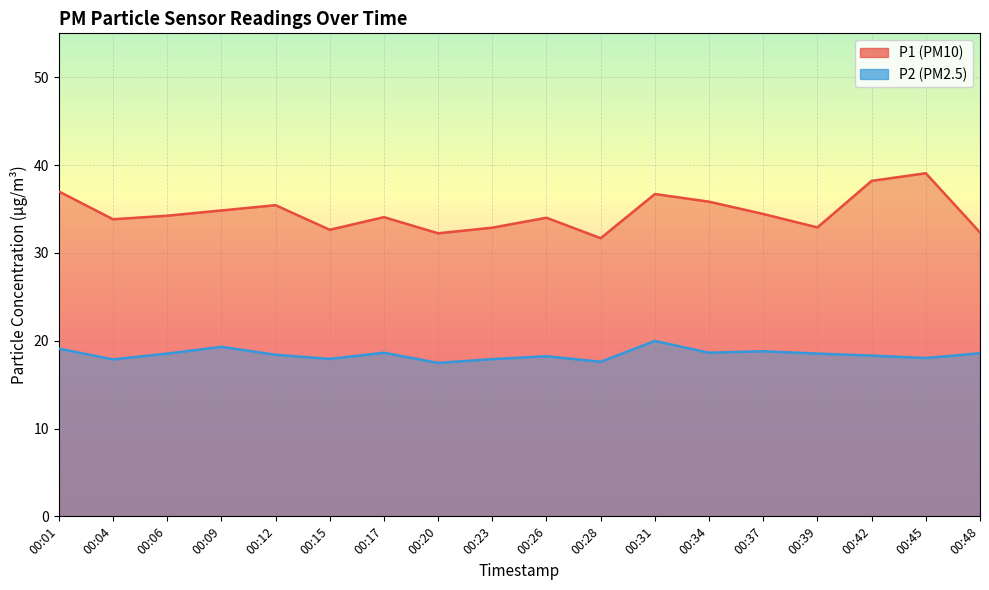

Reading left to right, what are all the values shown in this chart?

P1 line: 37.0	33.8	34.2	34.8	35.4	32.6	34.1	32.2	32.9	34.0	31.7	36.7	35.8	34.4	32.9	38.2	39.1	32.3
P2 line: 19.1	17.9	18.5	19.3	18.4	17.9	18.6	17.5	17.9	18.2	17.6	20.0	18.6	18.8	18.5	18.3	18.0	18.6